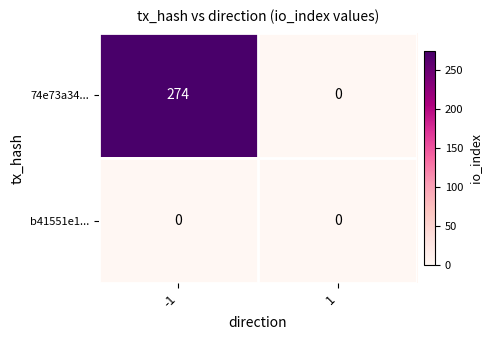

Rank the series at -1 from lowest to highest value.

b41551e1..., 74e73a34...